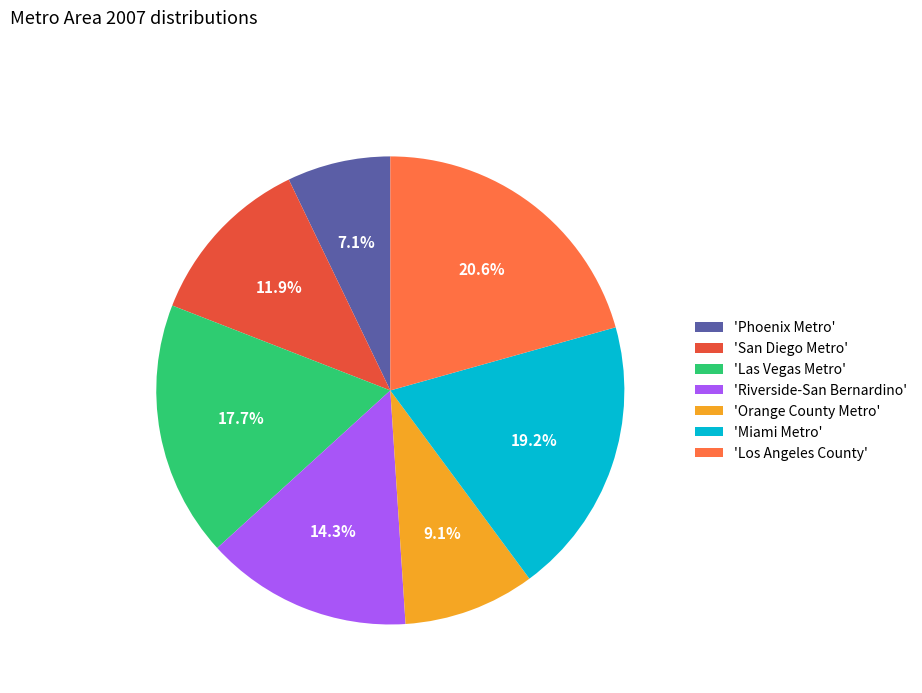

Is there any slice that represents more than half of the pie?

No